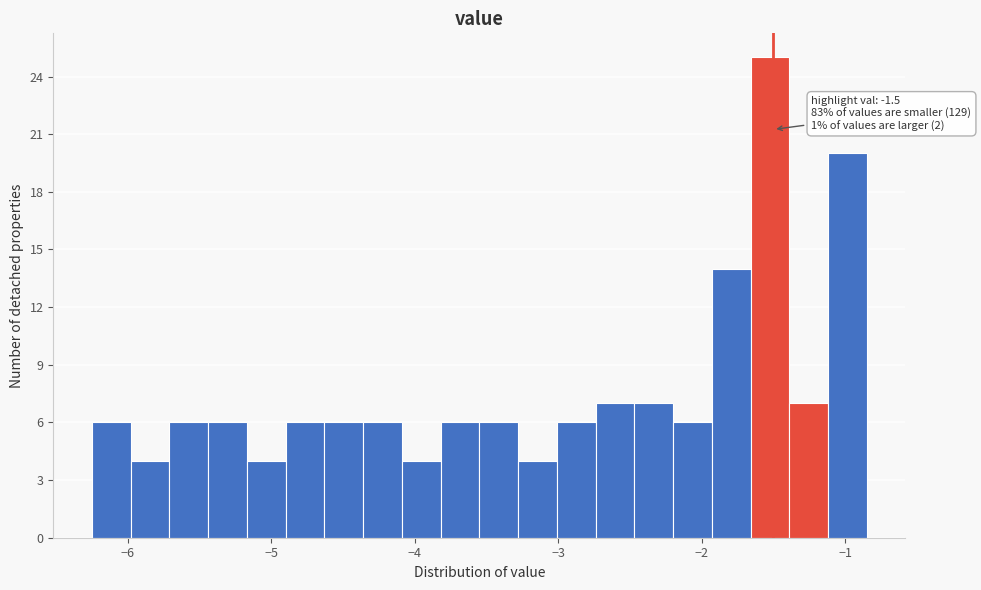

Around what value on the x-axis is the tallest bar? Give the approximate position of its centre, as read against the axis.

-1.5